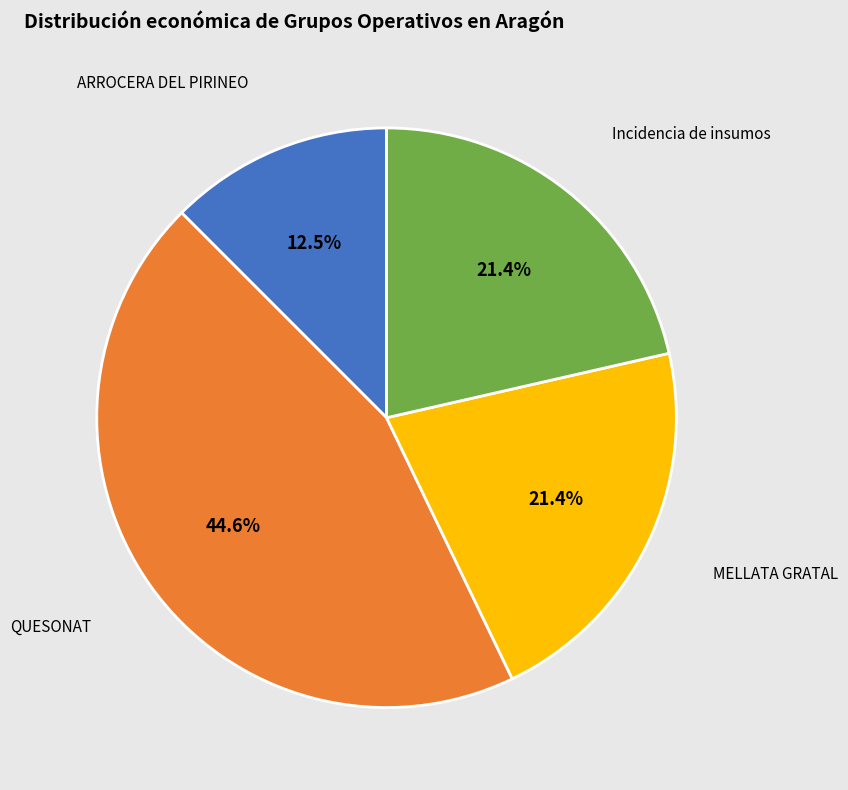

To the nearest percent, what is the difference between the largest and smallest slice percentages?

32%